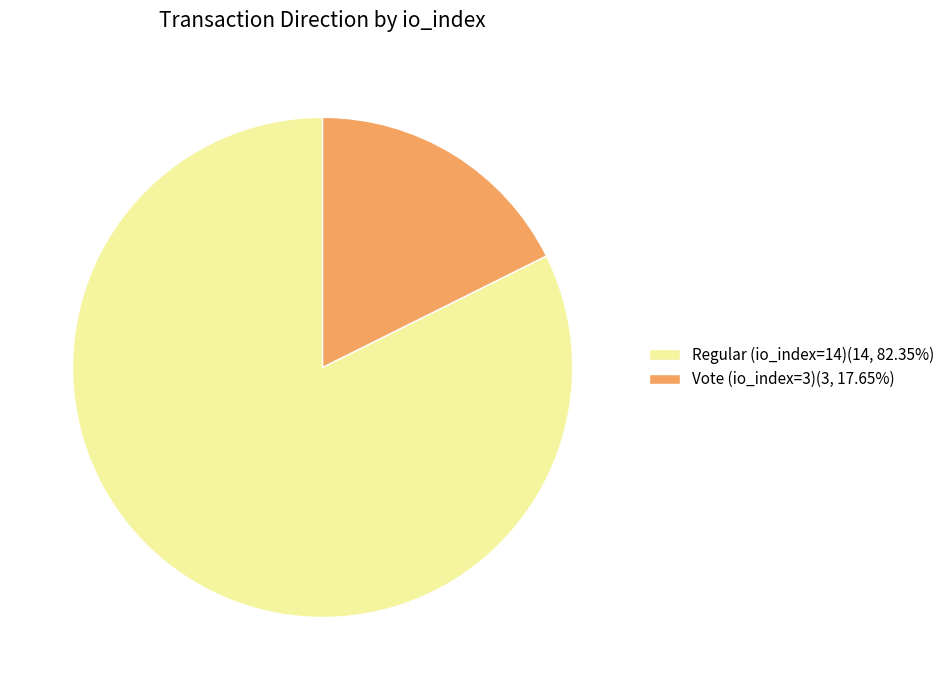

Approximately how many times larger is the value at Regular (io_index=14)(14, 82.35%) compared to Vote (io_index=3)(3, 17.65%)?

4.7